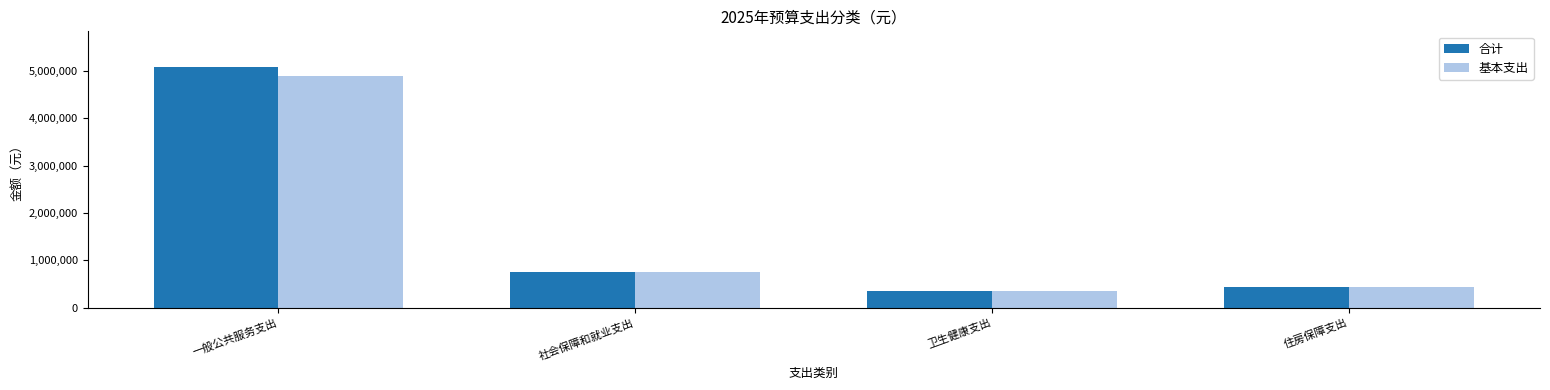

At which category does the chart reach its minimum across all series?

卫生健康支出